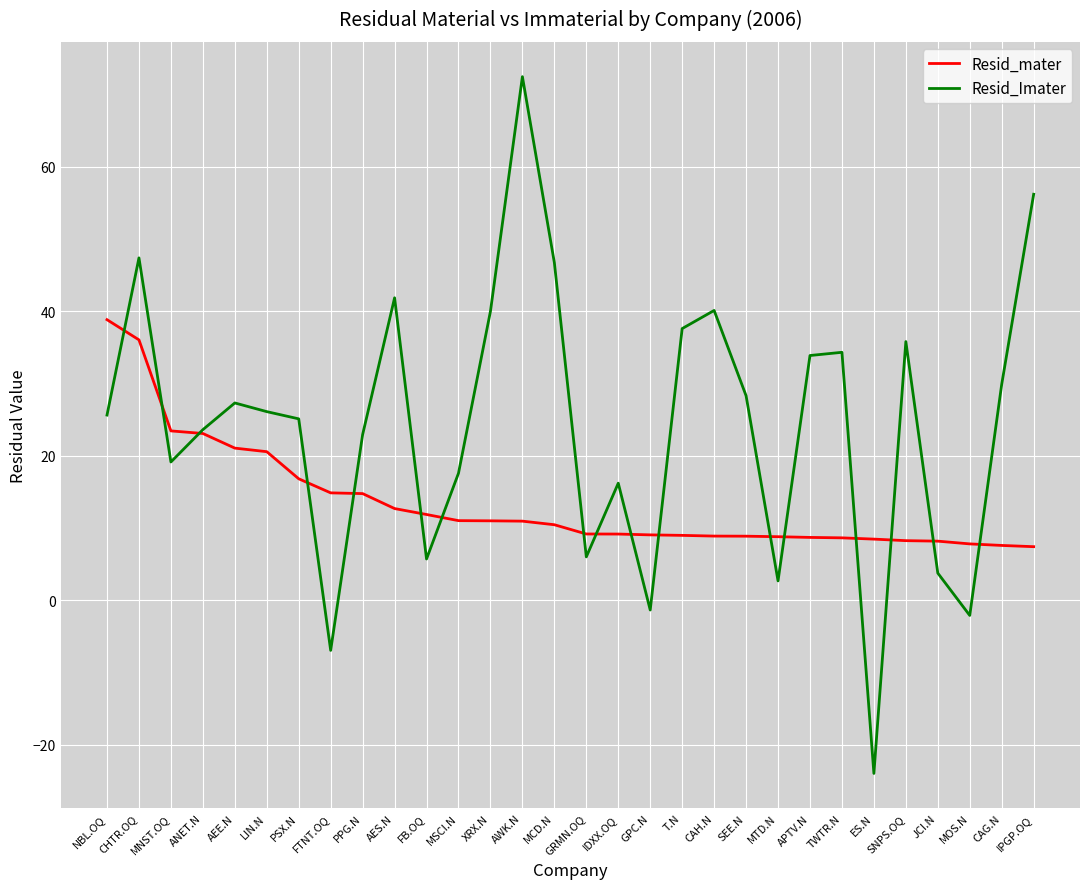

Read the Resid_mater value at MTD.N.

8.8